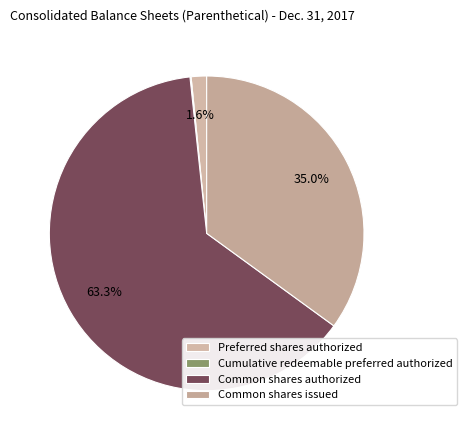

To the nearest percent, what is the difference between the largest and smallest slice percentages?

63%